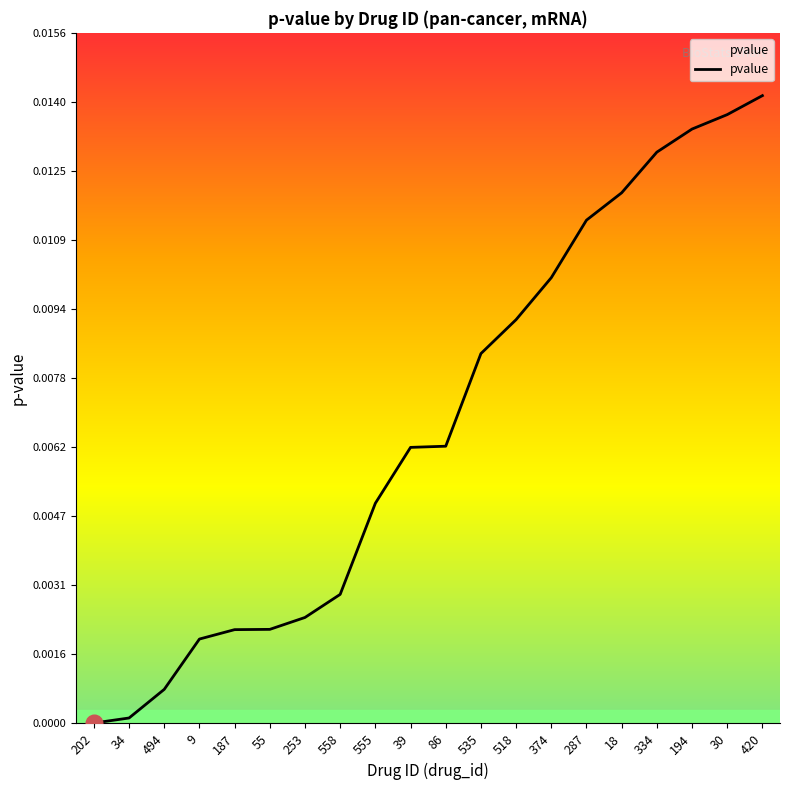

True or false: the data shows 0.0 at 18.

True